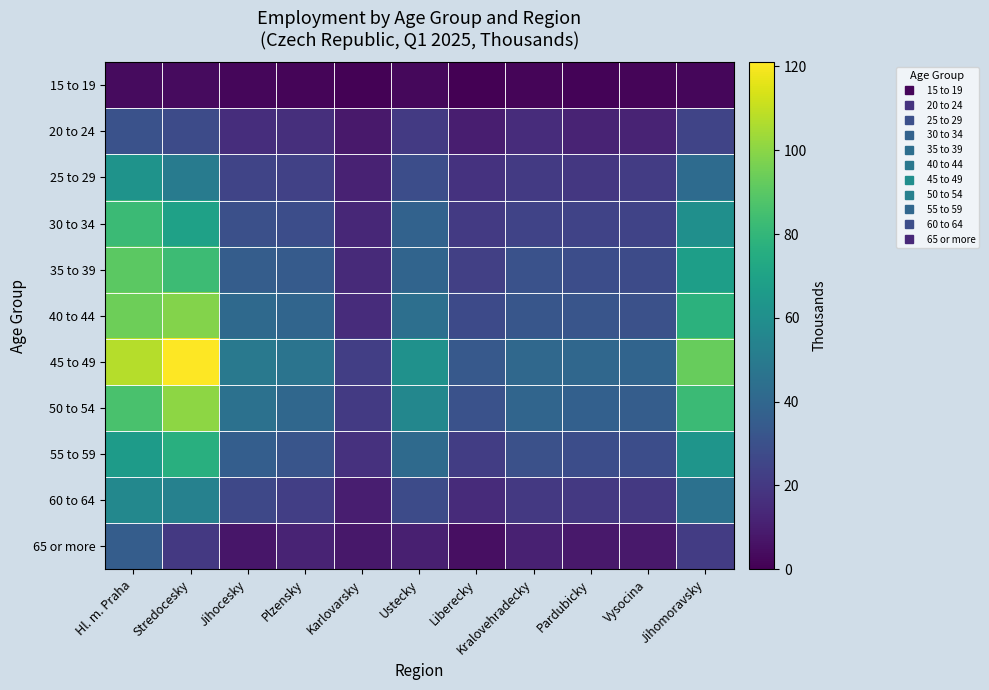

What is the spread (max minus min) of values at Jihocesky?

46.8